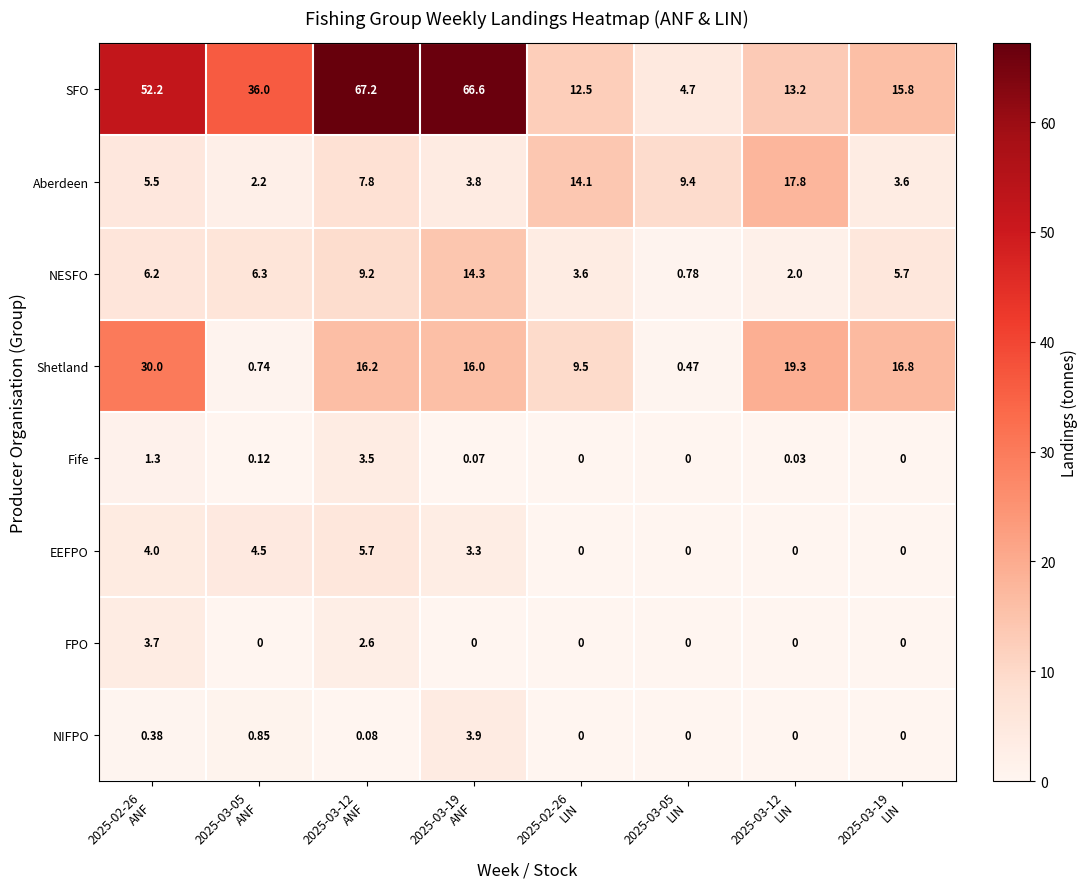

Which series has the largest total across all categories?

SFO